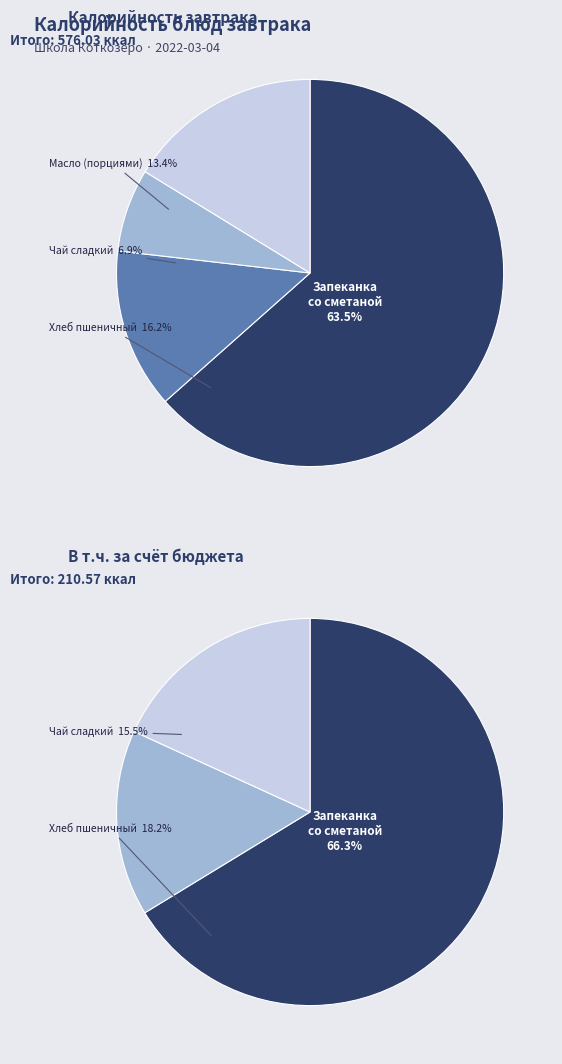

Does any single category account for the majority?

Yes